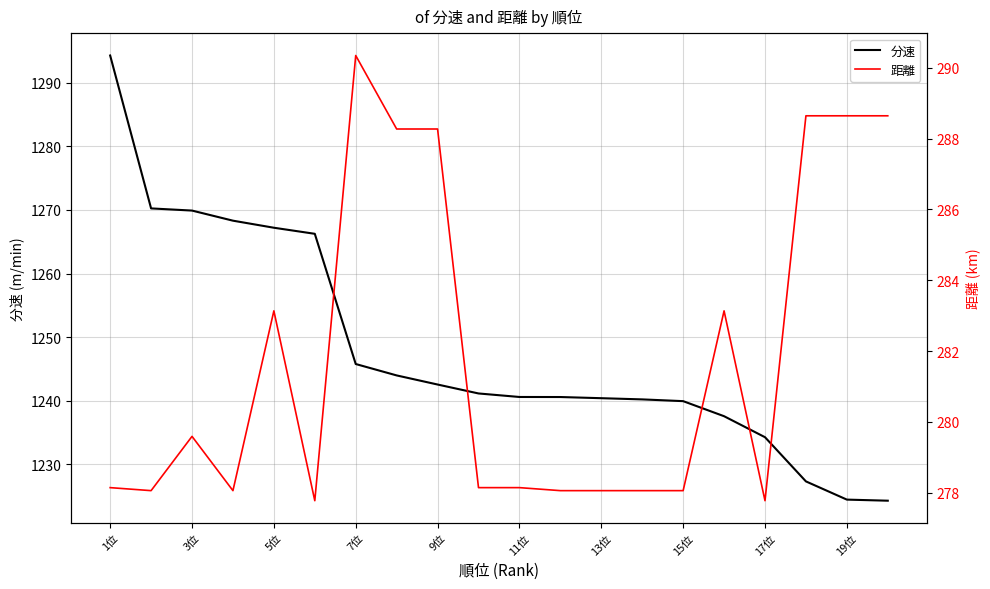

List the series in order of their peak value, lowest first.

距離, 分速